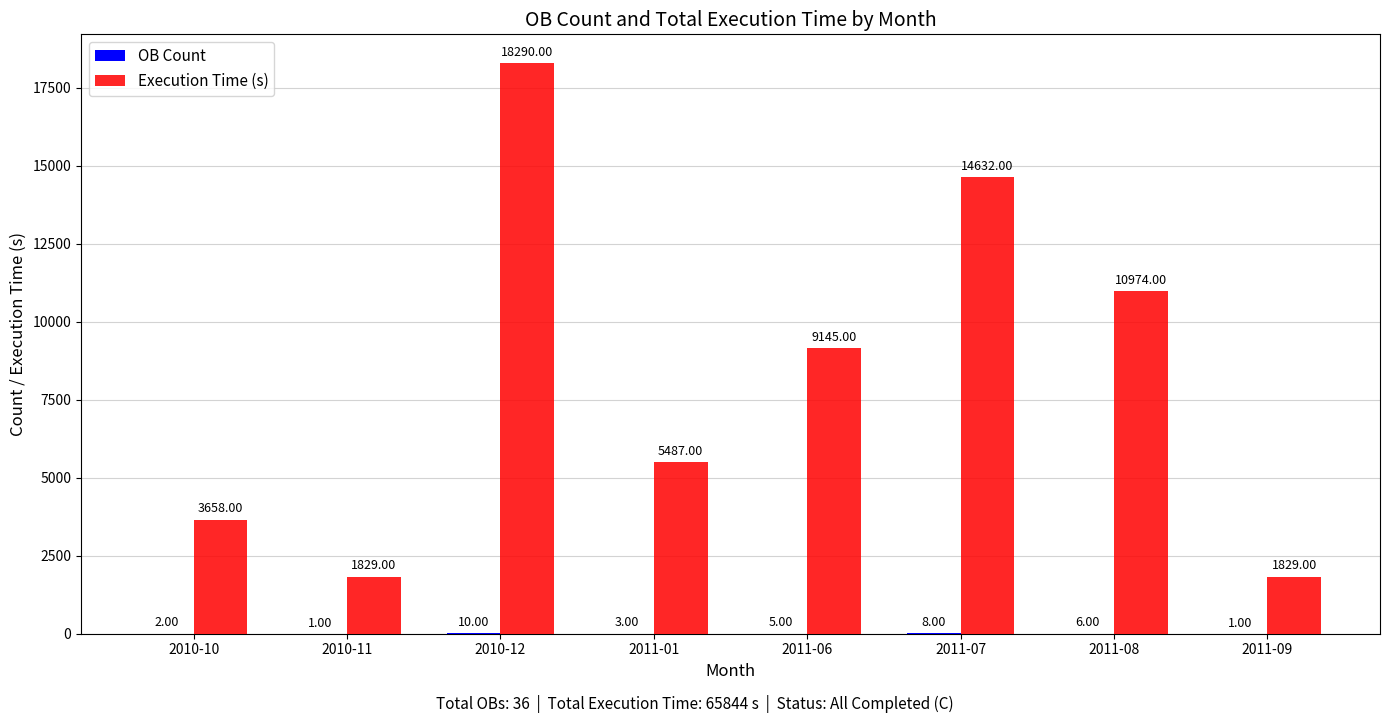

At which category is the sum across all series the highest?

2010-12